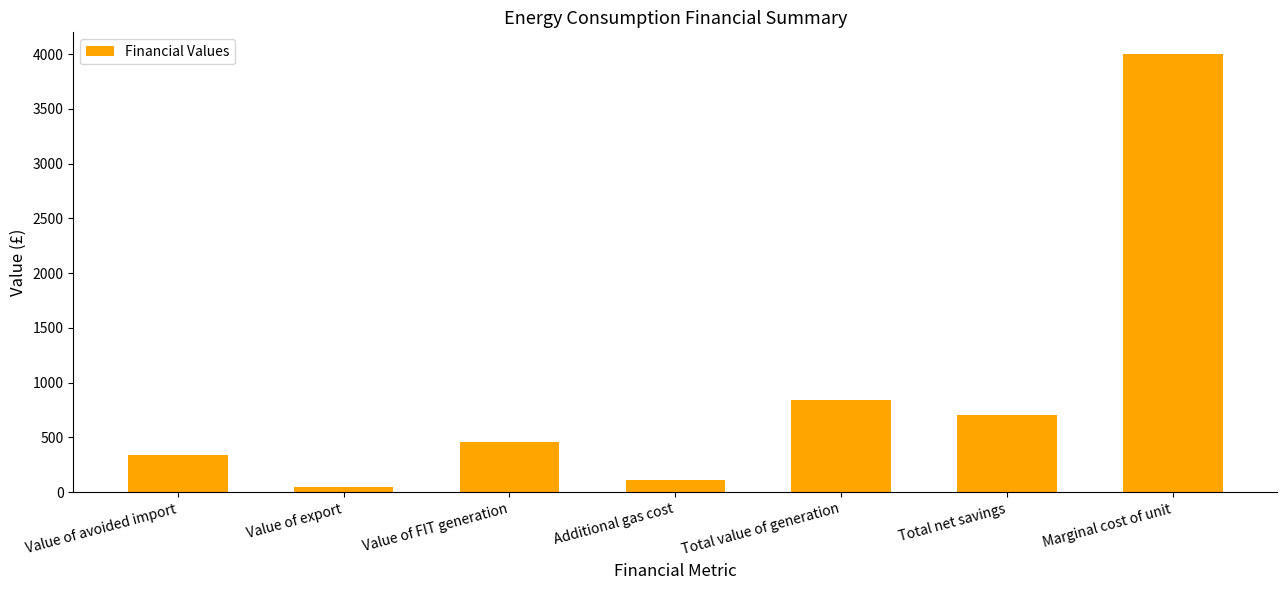

What is the approximate value at Total net savings?

707.5